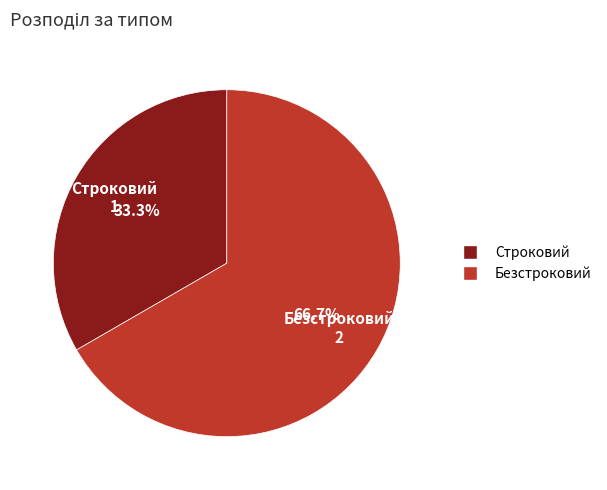

Does any single category account for the majority?

Yes